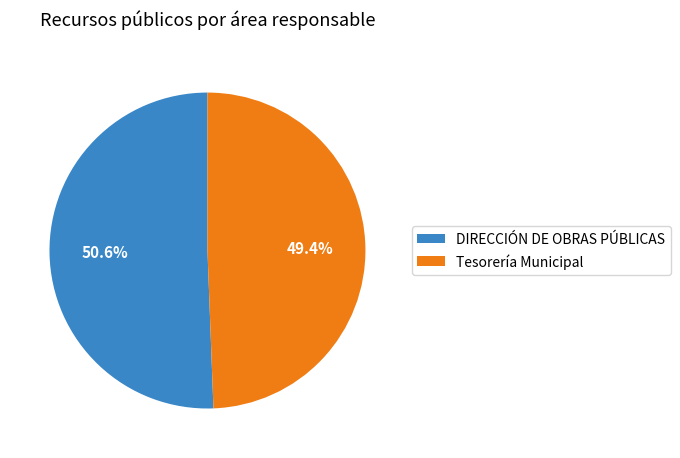

What is the largest slice in the pie chart?

DIRECCIÓN DE OBRAS PÚBLICAS